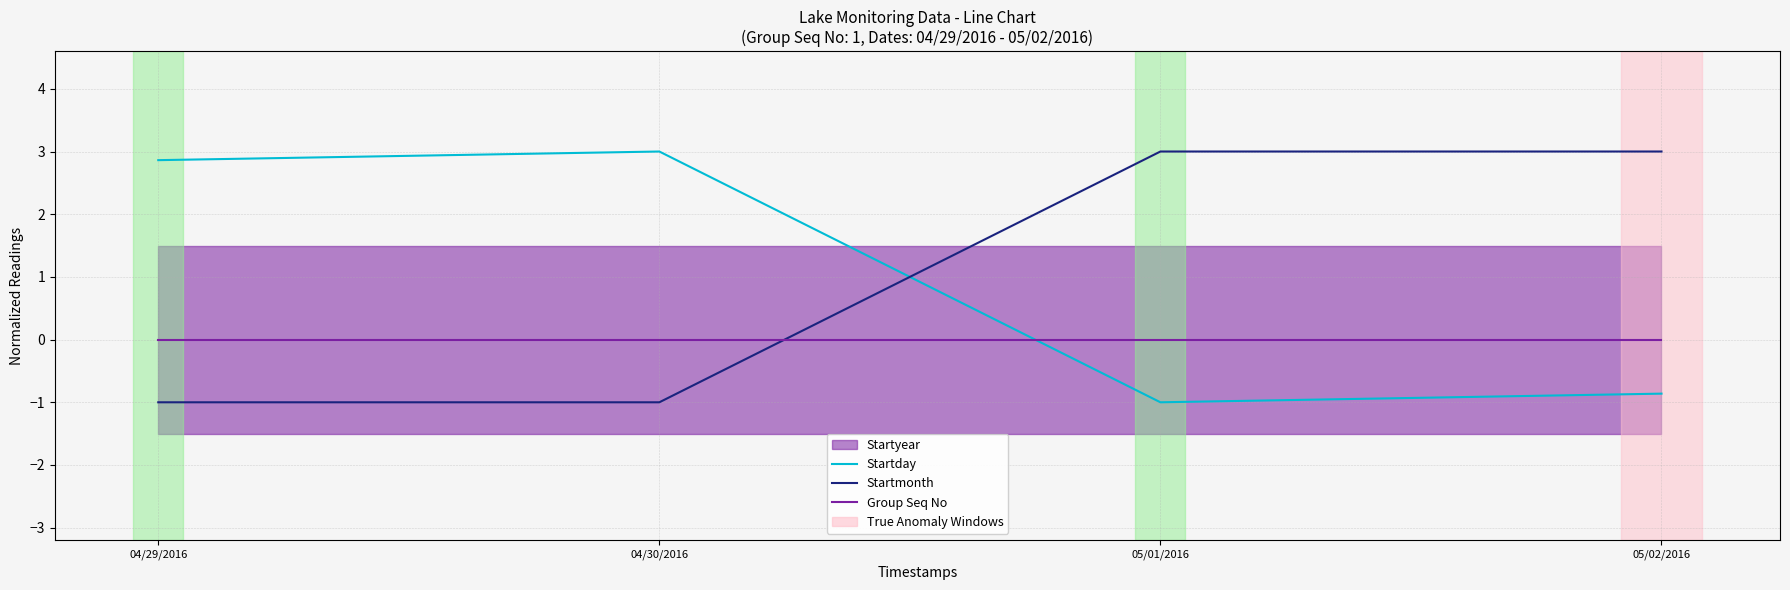

How many intersections are there between Startmonth and Startday?

1